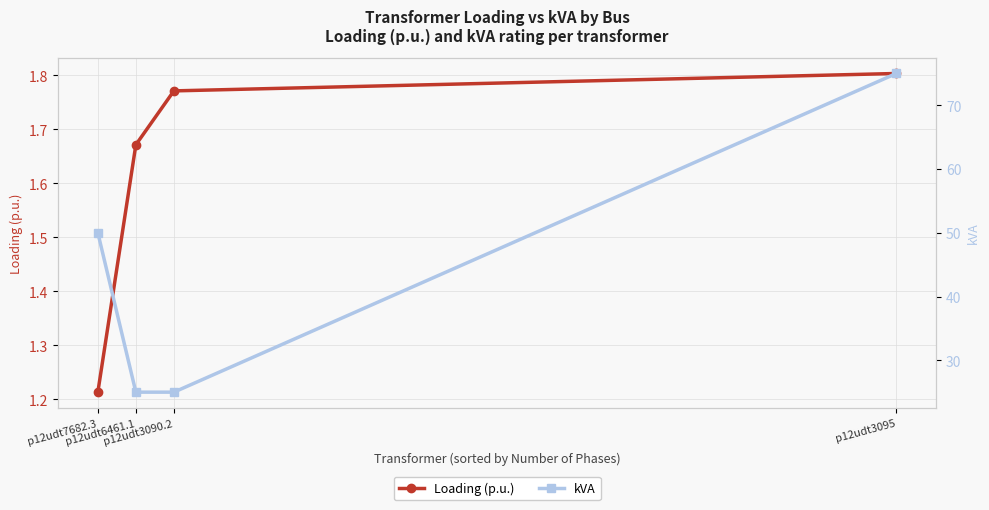

At which category is the sum across all series the highest?

p12udt3095